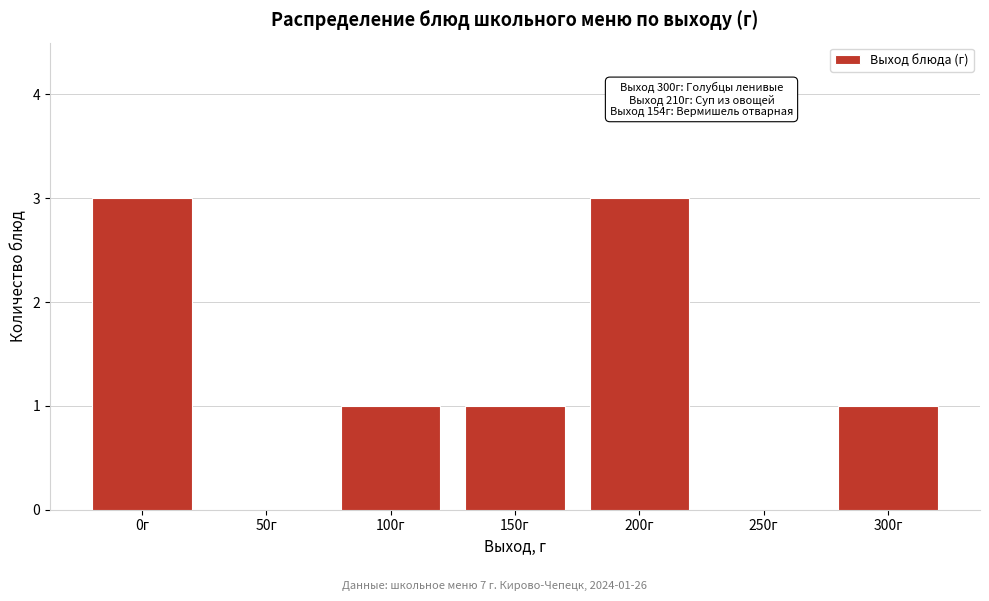

Reading right to left, what are all the values shown in this chart?

300г=1	250г=0	200г=3	150г=1	100г=1	50г=0	0г=3